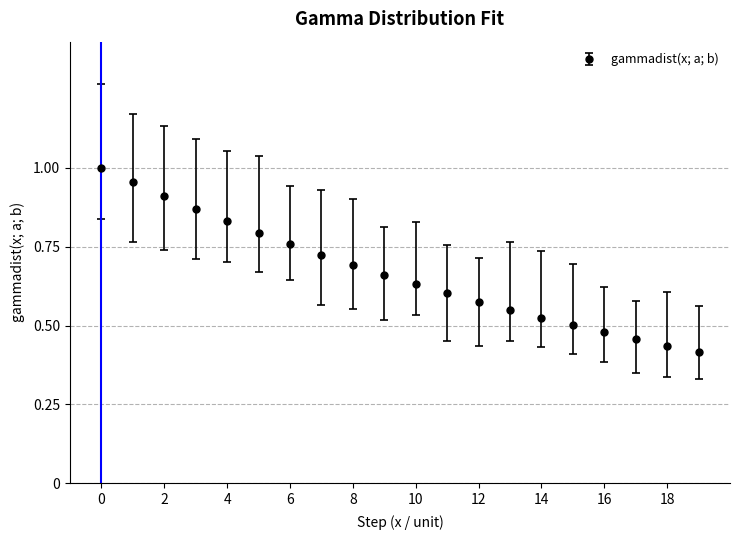

What is the sum of all values?

13.4